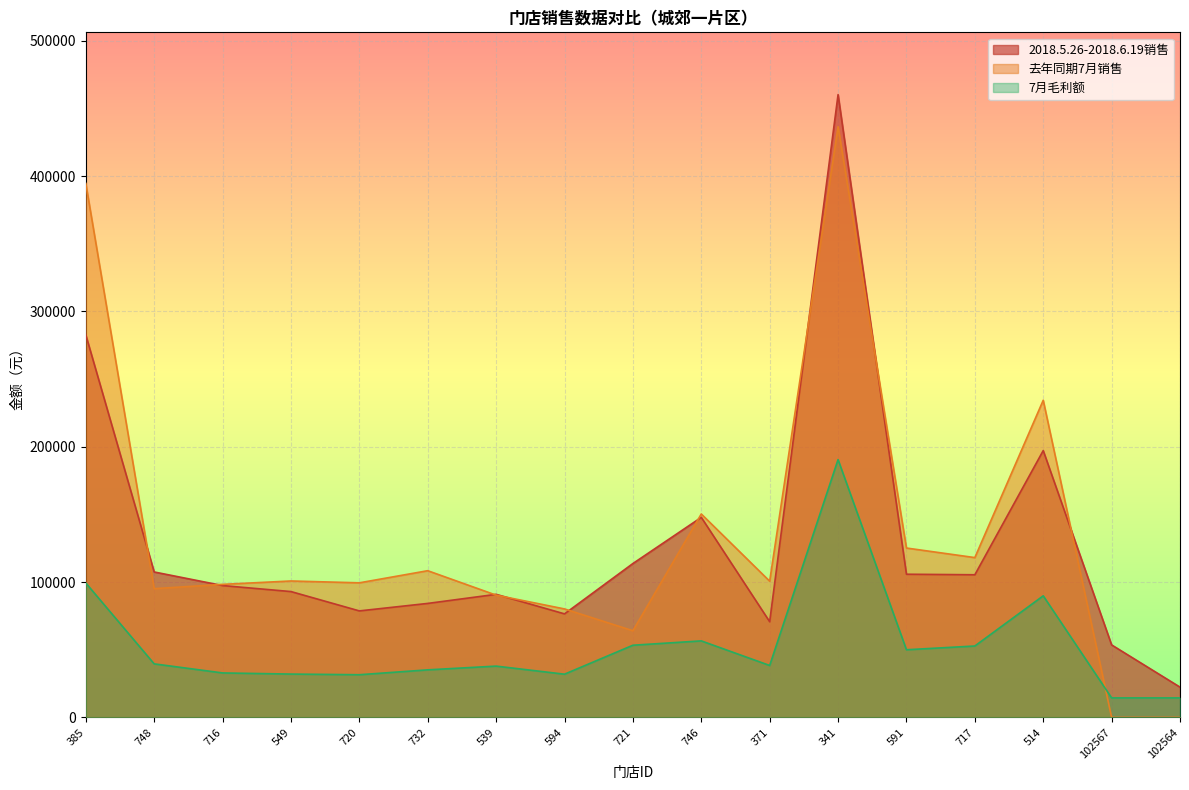

Which series ends up on top after the final intersection of 7月毛利额 and 去年同期7月销售?

7月毛利额